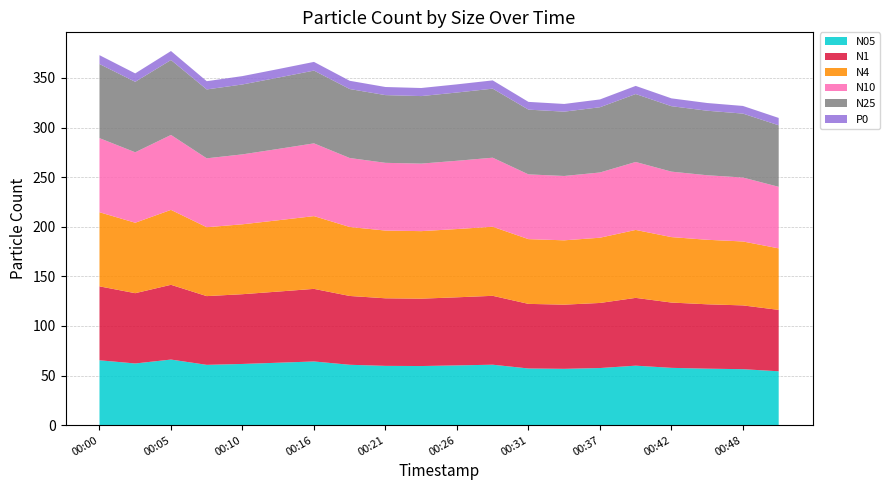

Reading left to right, transcribe all the data shown in this chart.

N05: 65.4	62.1	66.1	60.8	61.7	62.9	64.2	60.8	59.7	59.6	60.2	60.9	57.1	56.8	57.5	59.9	57.7	56.9	56.4	54.3
N1: 74.5	70.9	75.4	69.3	70.3	71.7	73.2	69.4	68.1	67.9	68.7	69.5	65.1	64.7	65.6	68.3	65.8	64.9	64.3	61.9
N4: 74.7	71.0	75.5	69.5	70.5	71.9	73.3	69.5	68.3	68.1	68.8	69.6	65.3	64.9	65.8	68.5	66.0	65.0	64.5	62.0
N10: 74.7	71.0	75.5	69.5	70.5	71.9	73.3	69.5	68.3	68.1	68.8	69.6	65.3	64.9	65.8	68.5	66.0	65.0	64.5	62.0
N25: 74.7	71.0	75.5	69.5	70.5	71.9	73.3	69.5	68.3	68.1	68.8	69.6	65.3	64.8	65.8	68.5	66.0	65.0	64.5	62.0
P0: 8.9	8.5	9.0	8.3	8.4	8.6	8.8	8.3	8.2	8.1	8.2	8.3	7.8	7.8	7.9	8.2	7.9	7.8	7.7	7.4